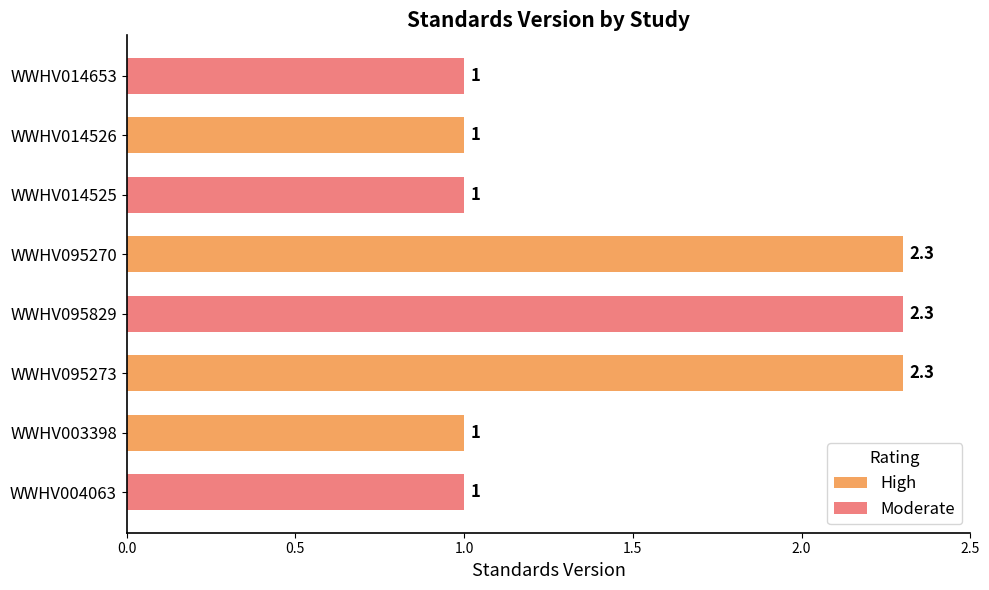

What is the difference between the maximum and minimum values in the High series?

1.3